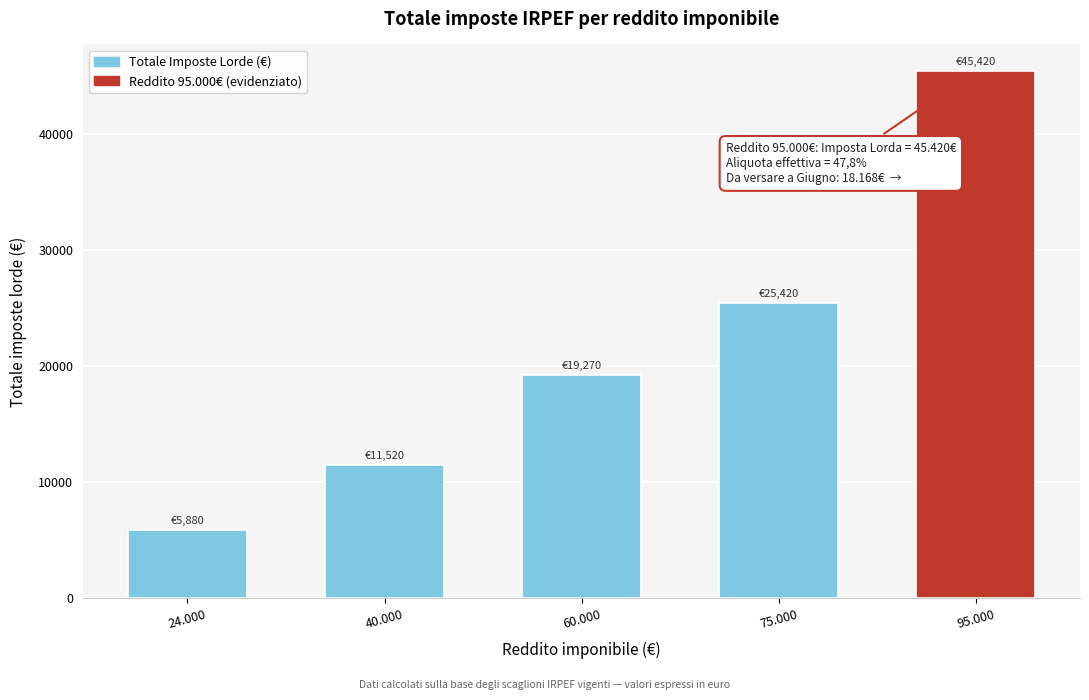

Reading left to right, transcribe all the data shown in this chart.

24.000=5880.0	40.000=11520.0	60.000=19270.0	75.000=25420.0	95.000=45420.4